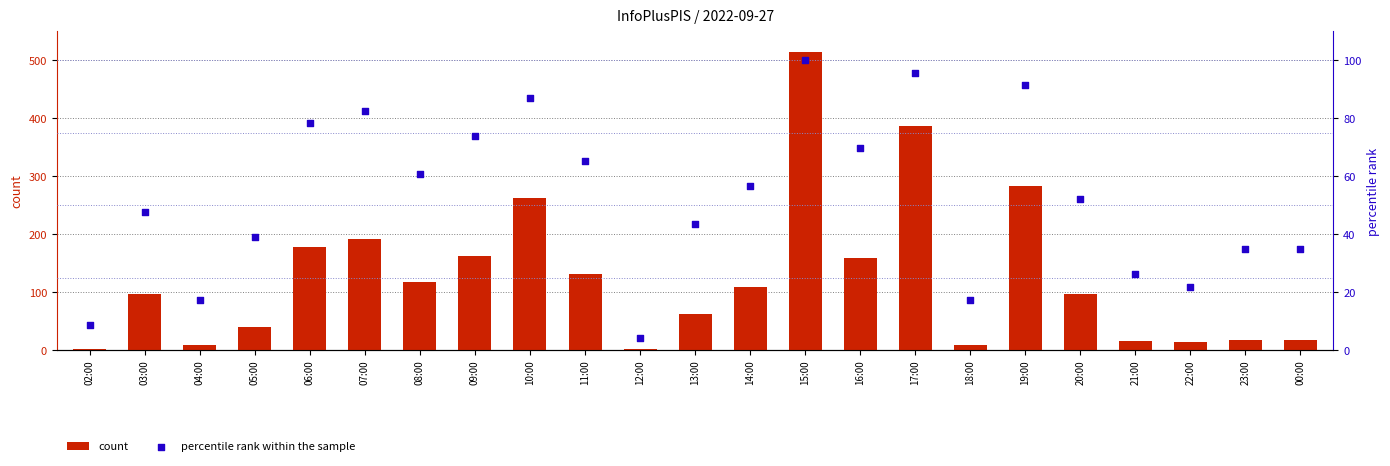

What is the total value across all series at 15:00?

614.0